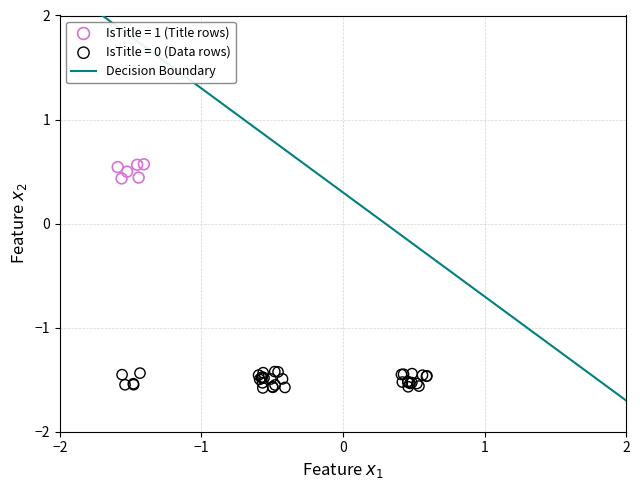

Which series contains the lowest Y value?

IsTitle = 0 (Data rows)